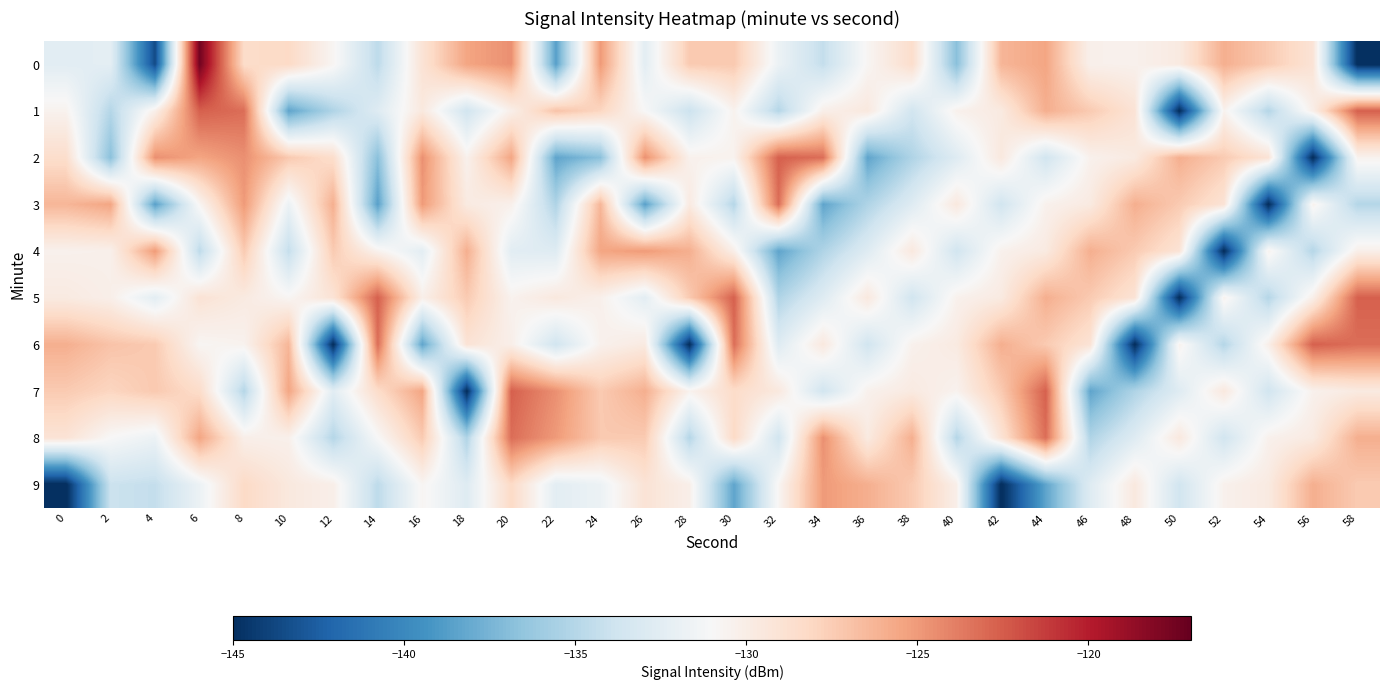

Rank the series by their maximum value, from highest to lowest.

0, 1, 2, 5, 6, 7, 3, 8, 4, 9